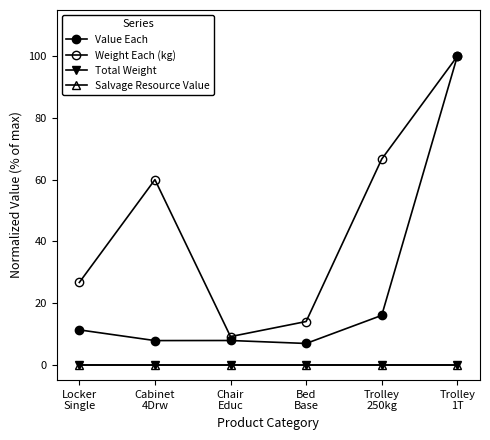

Does the chart have visible grid lines?

No